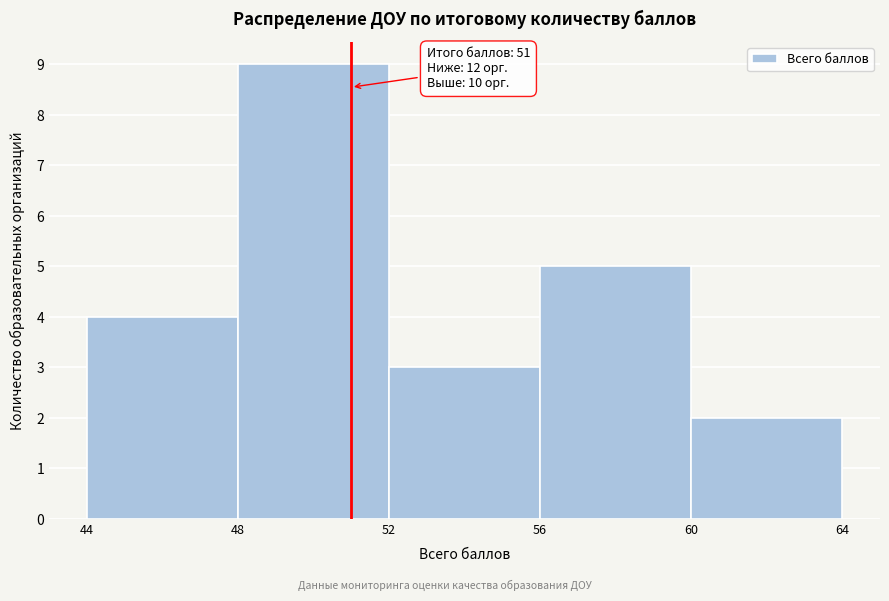

Over which range of the x-axis is the bar tallest?

48 to 52